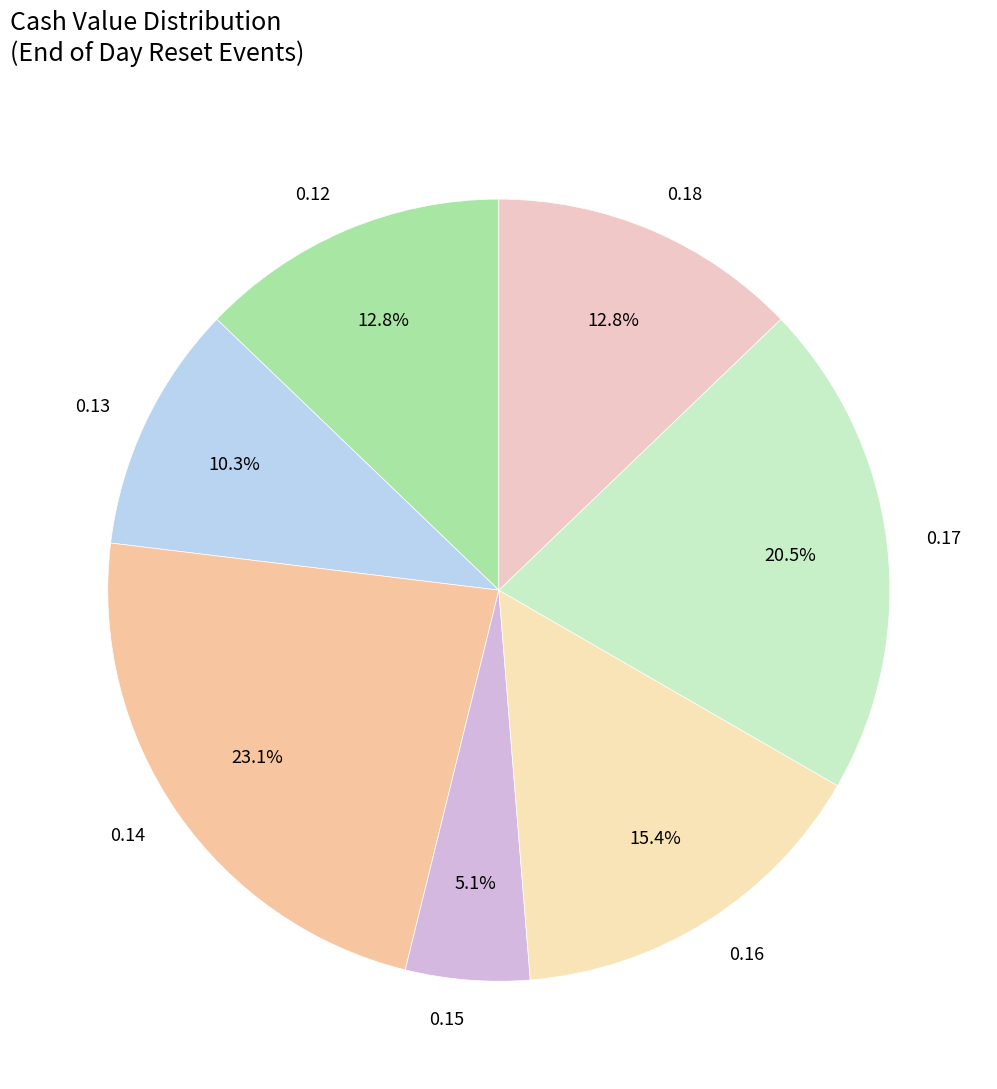

Combined, do 0.14 and 0.18 account for over 50%?

No